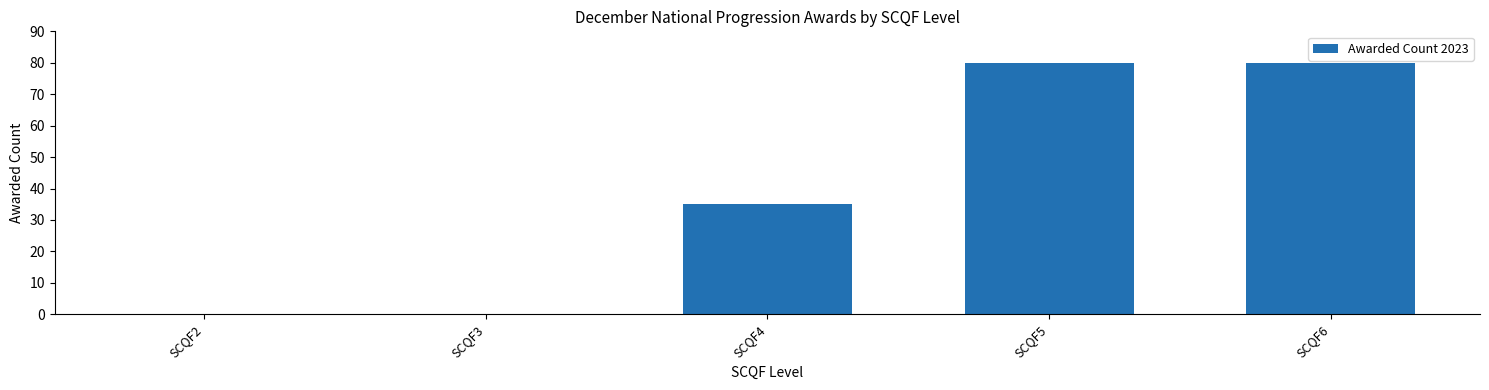

Between SCQF2 and SCQF4, which is larger?

SCQF4